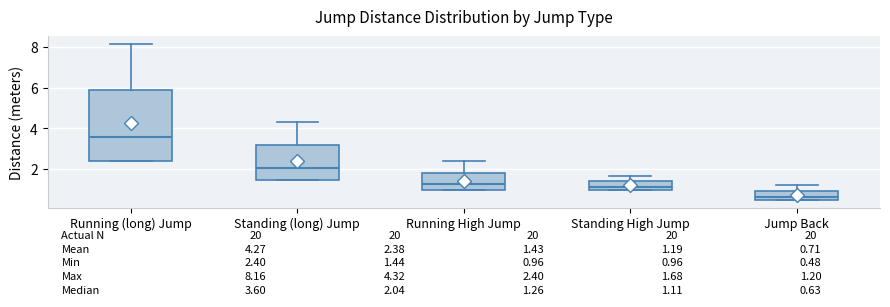

Comparing the boxes themselves (not the whiskers), which one is the tallest?

Running (long) Jump